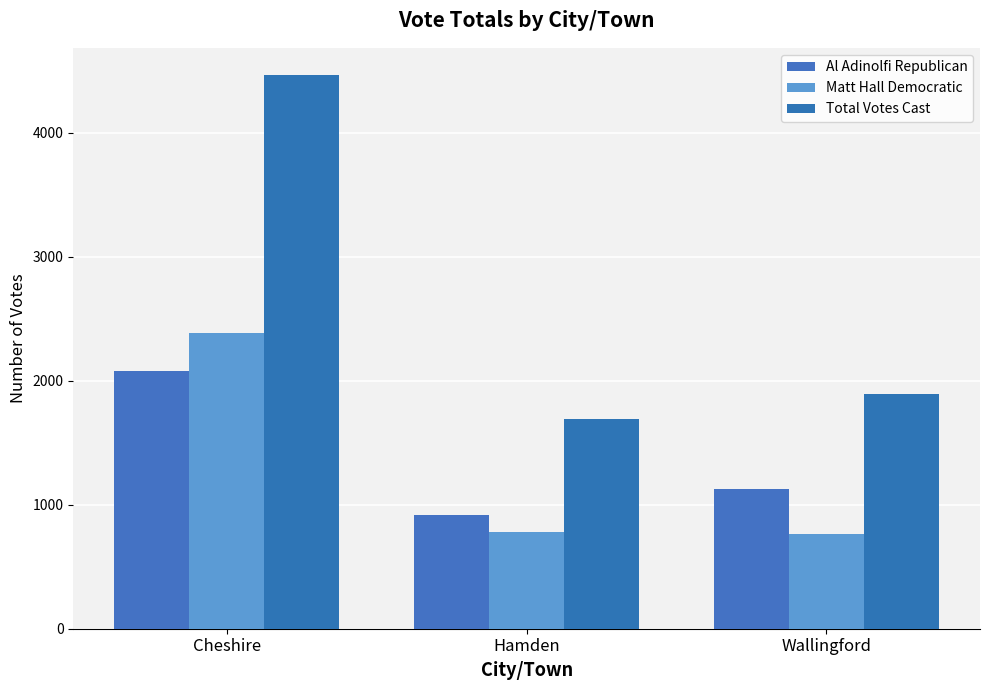

Between Cheshire and Hamden, which is larger?

Cheshire